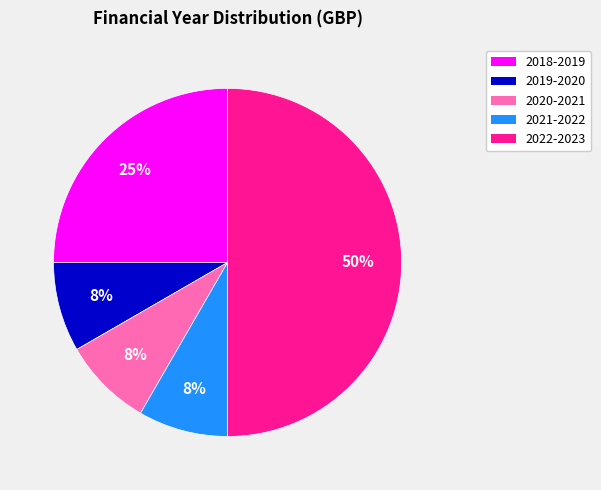

To the nearest percent, what percentage of the pie is 2018-2019?

25%